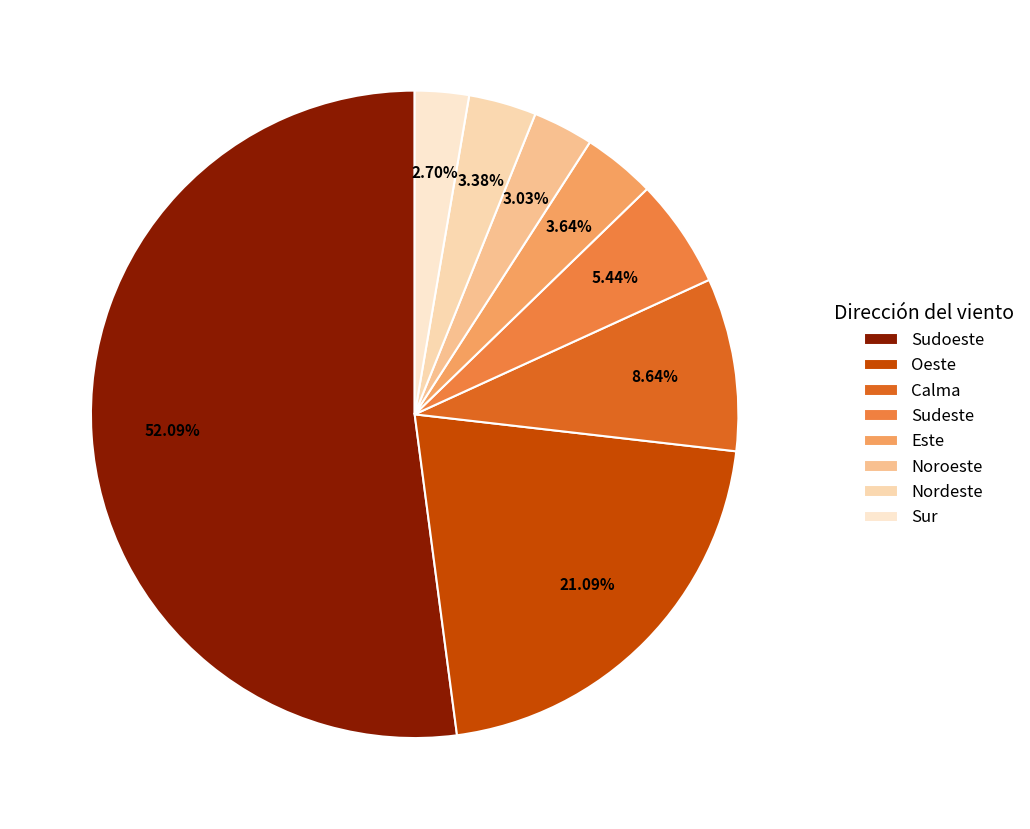

Which category has the smallest portion of the pie?

Sur